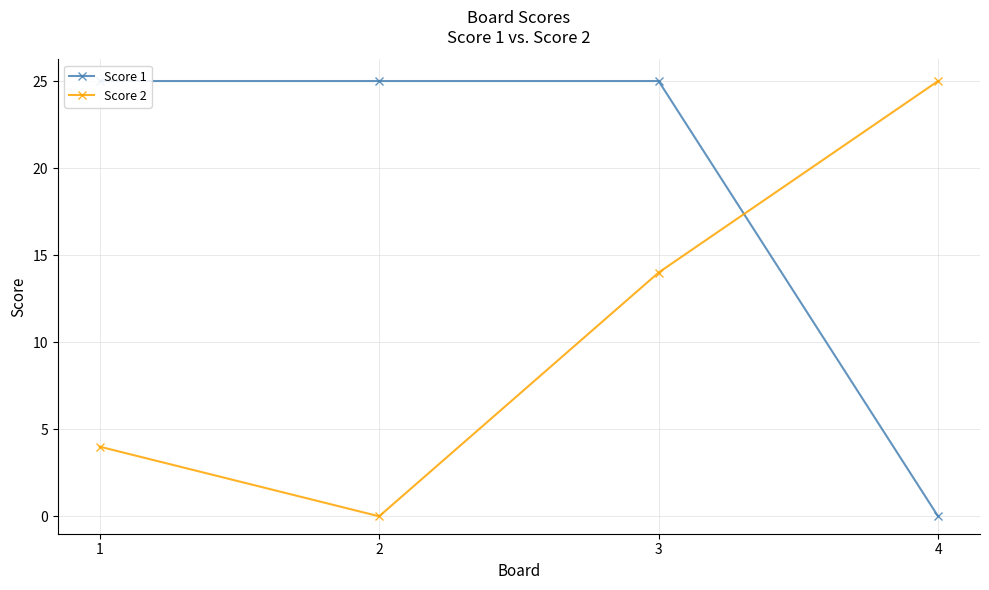

What value does the Score 2 series have at 3, to the nearest 5?

15